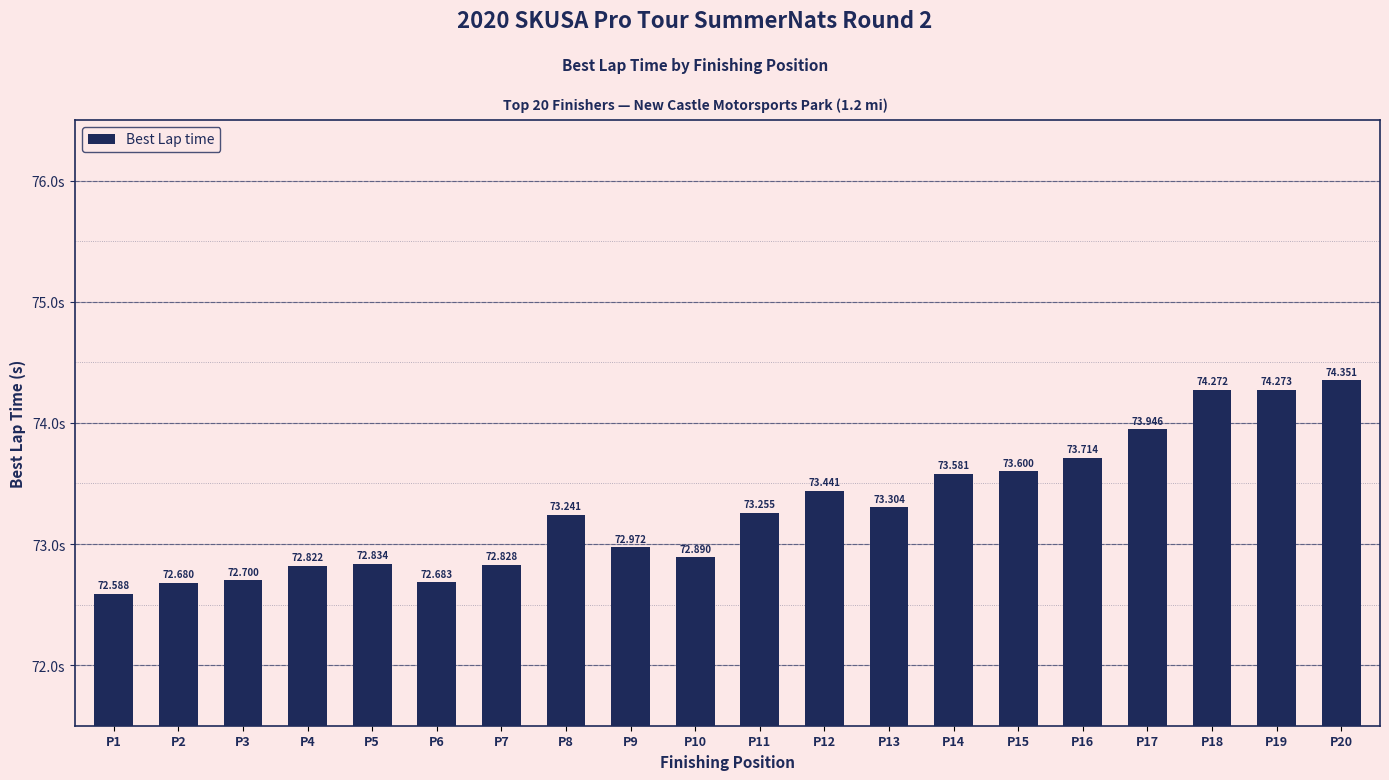

How many distinct data groups are displayed?

1